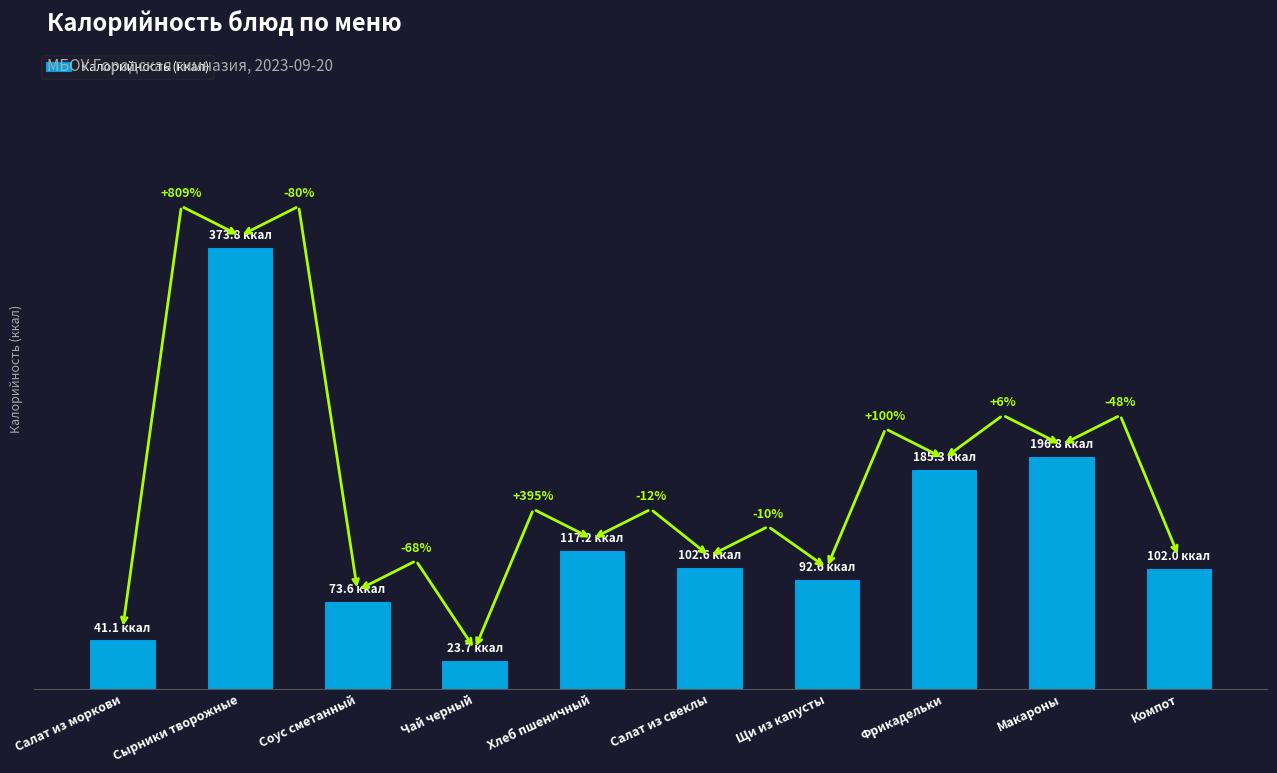

At which label does the data first exceed 102?

Сырники творожные